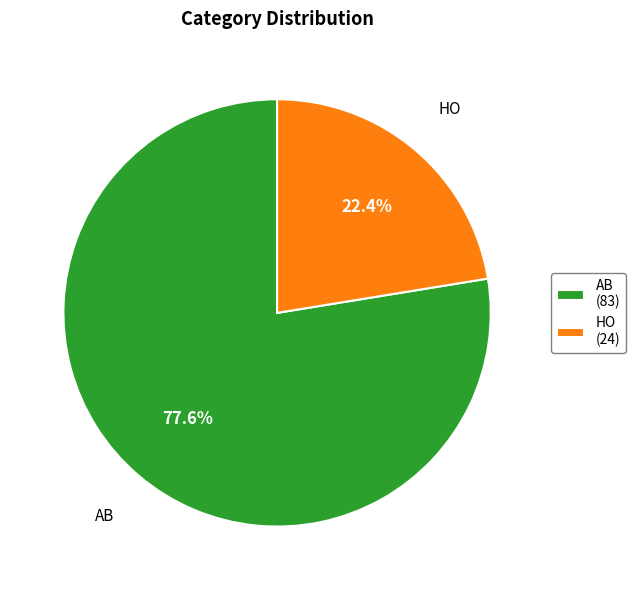

What percentage is the AB slice, to the nearest percent?

78%